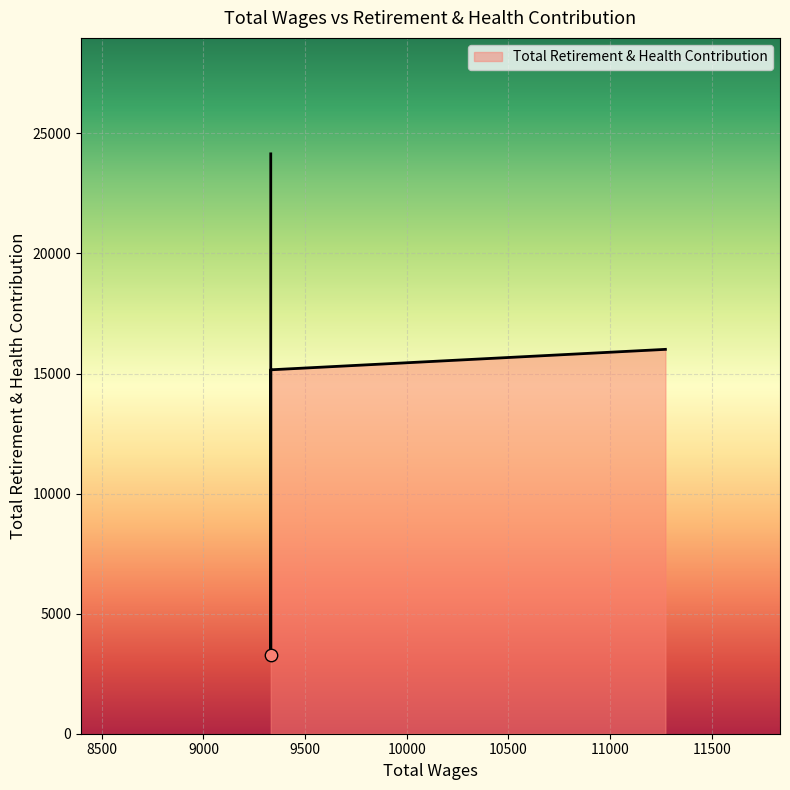

What is the ratio of the value at 9331 to the value at 9331?

4.6